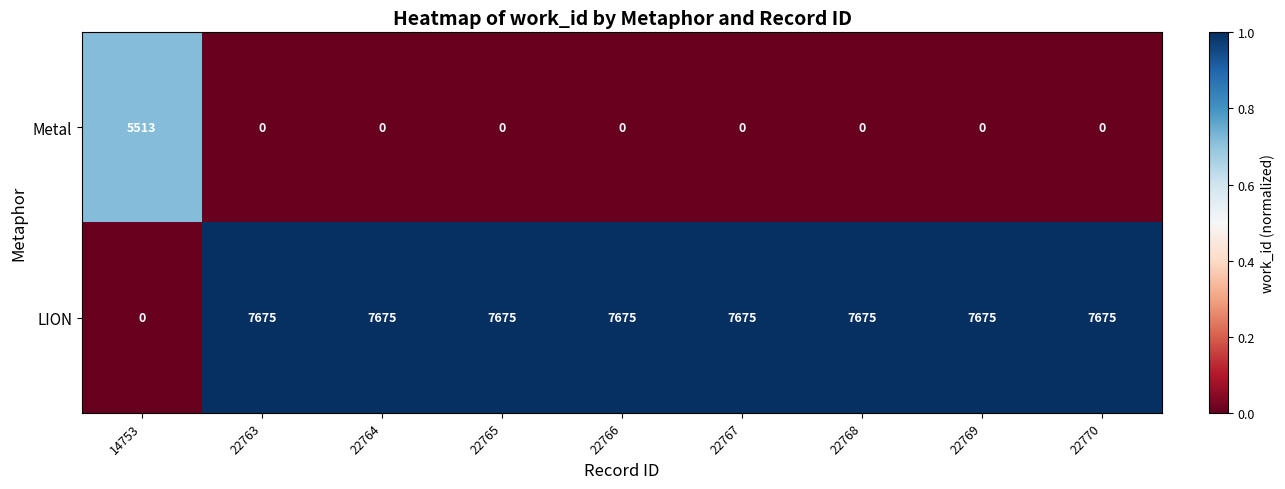

What is the average value of the Metal series?

613